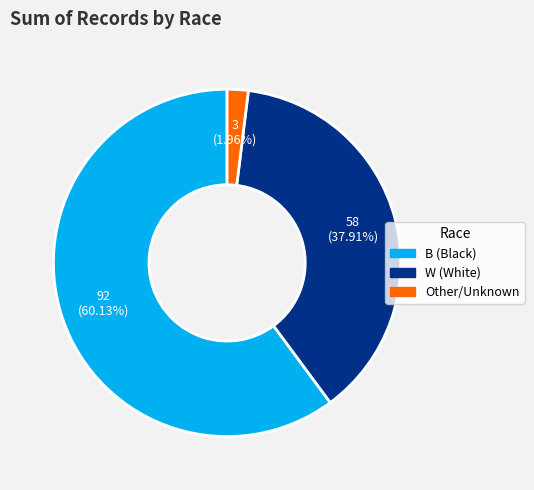

Does any single category account for the majority?

Yes